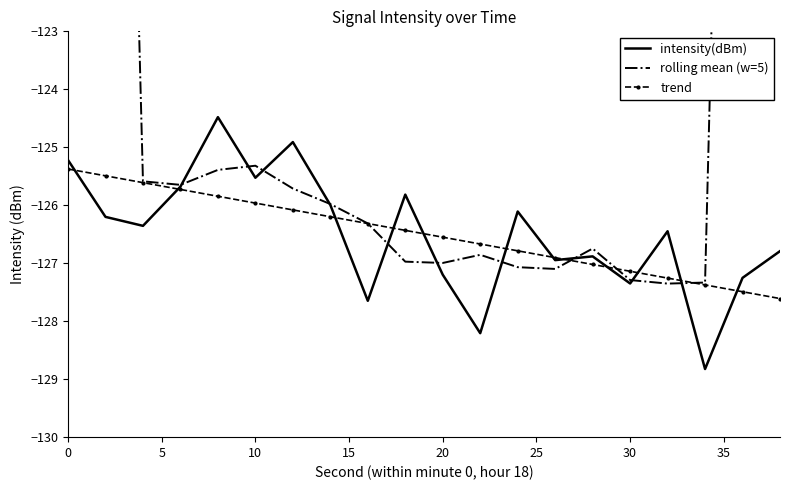

The trend series shows -126.6 at 20. True or false?

True